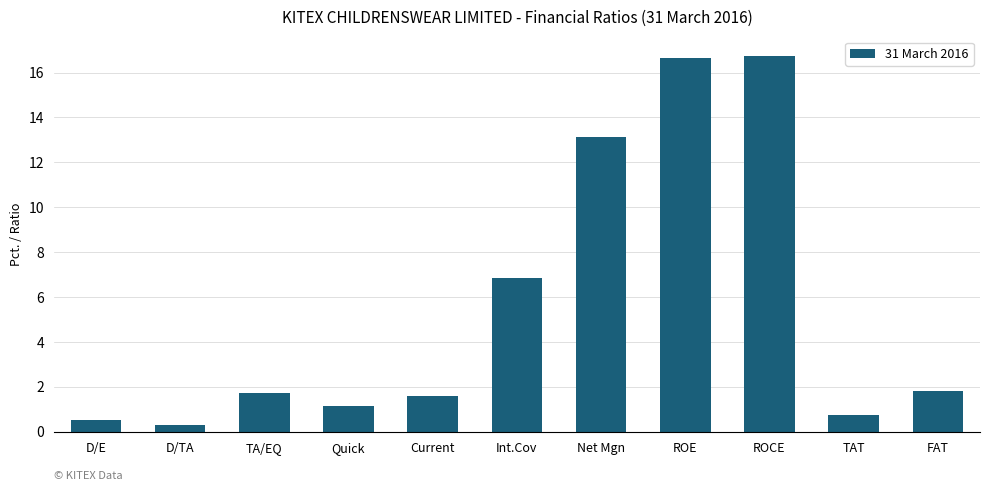

What is the sum of the values at TA/EQ and TAT?

2.5